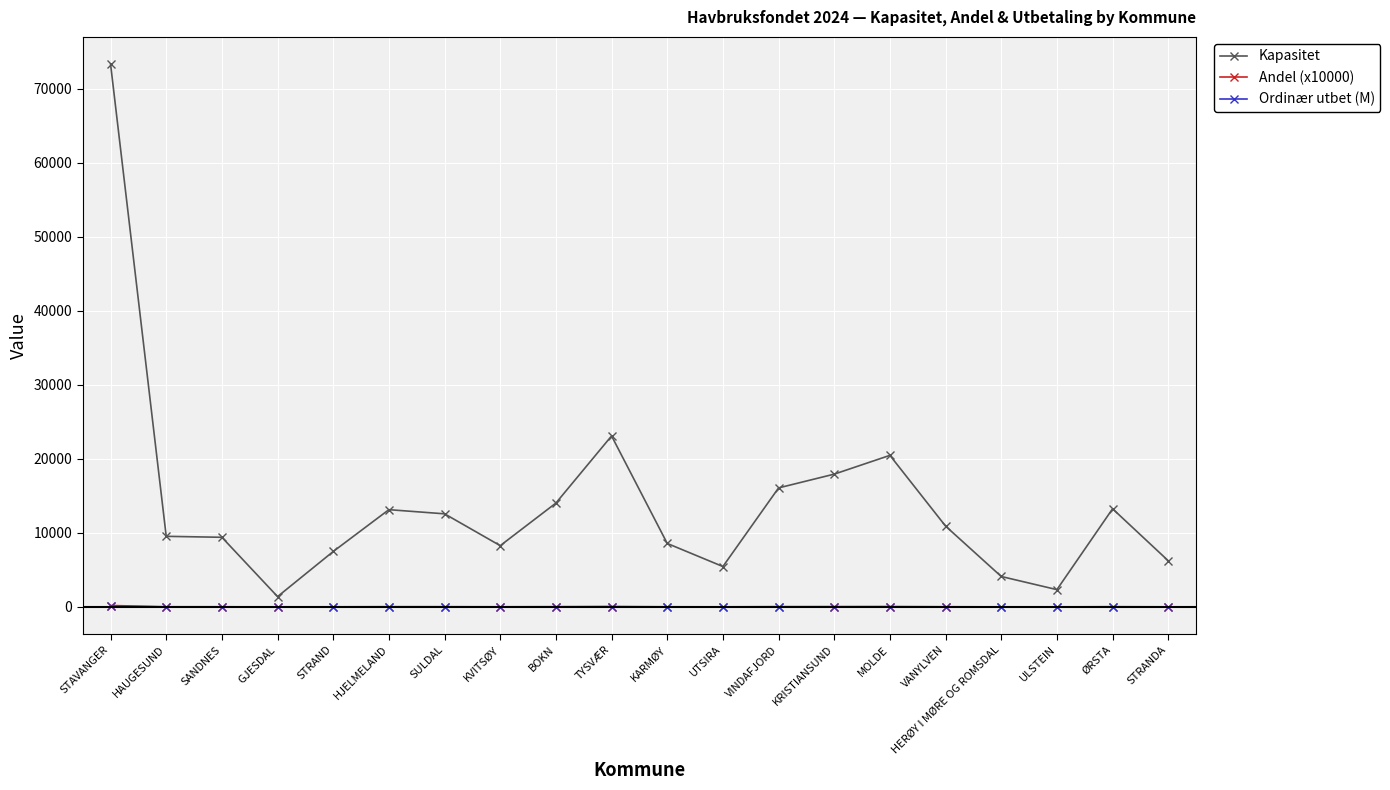

Between KRISTIANSUND and HERØY I MØRE OG ROMSDAL, which series saw the biggest shift?

Kapasitet